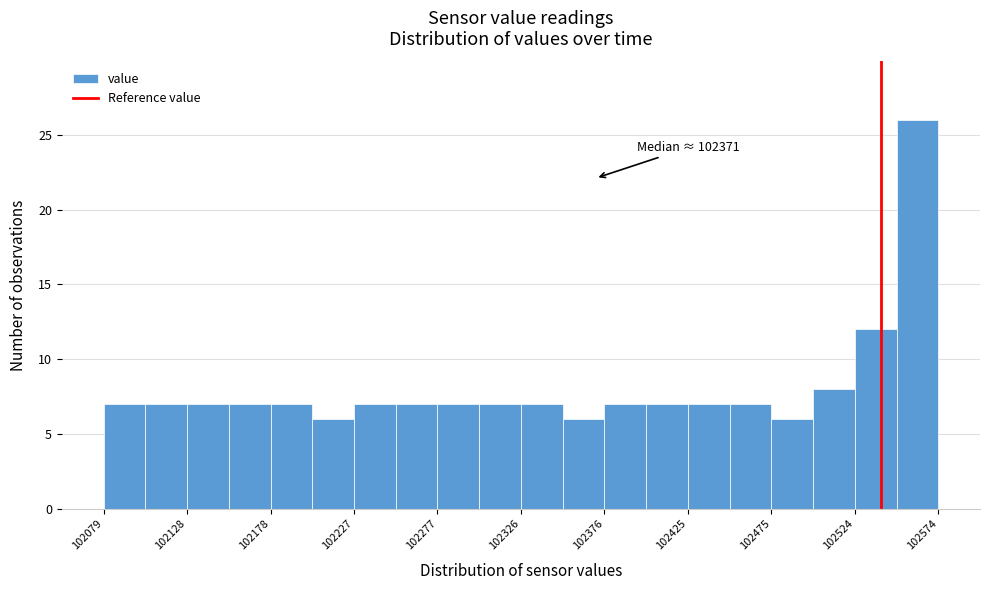

Which range on the x-axis has the tallest bar?

102550 to 102575